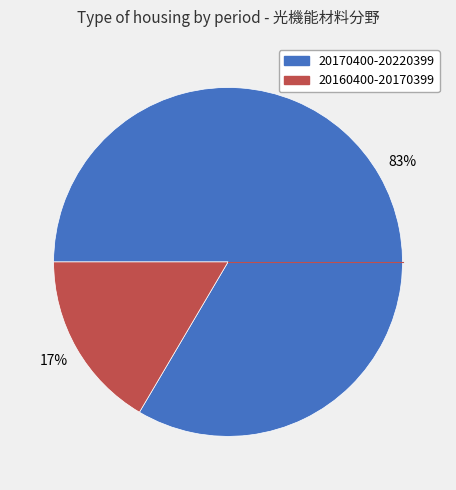

The 20170400-20220399 slice represents 73% of the pie. True or false?

False